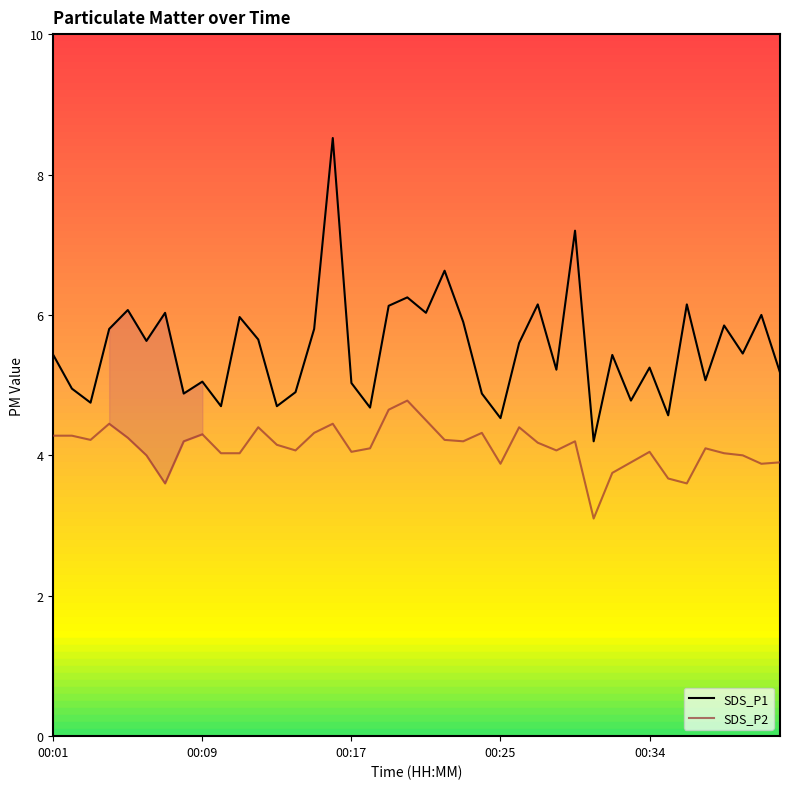

True or false: SDS_P2 has a value of 4.5 at 15.

True